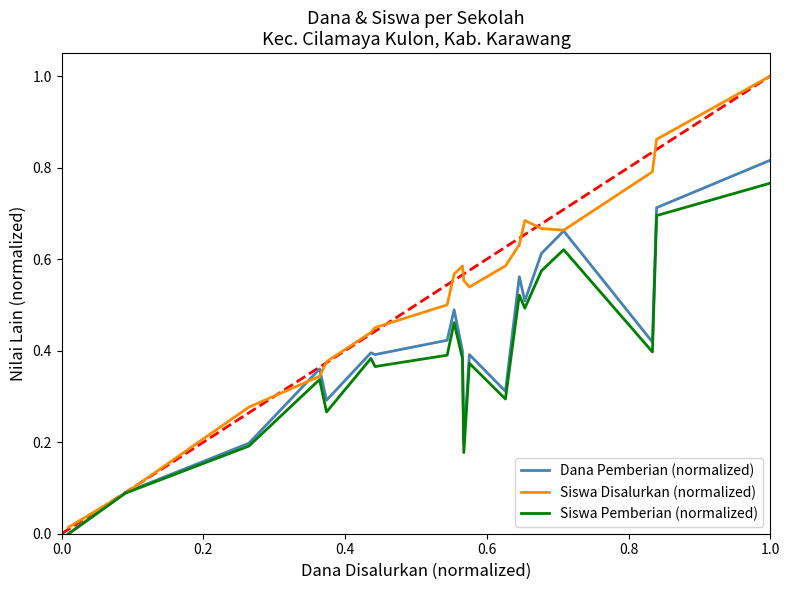

Rank the series by their maximum value, from lowest to highest.

Siswa Pemberian (normalized), Dana Pemberian (normalized), Siswa Disalurkan (normalized)